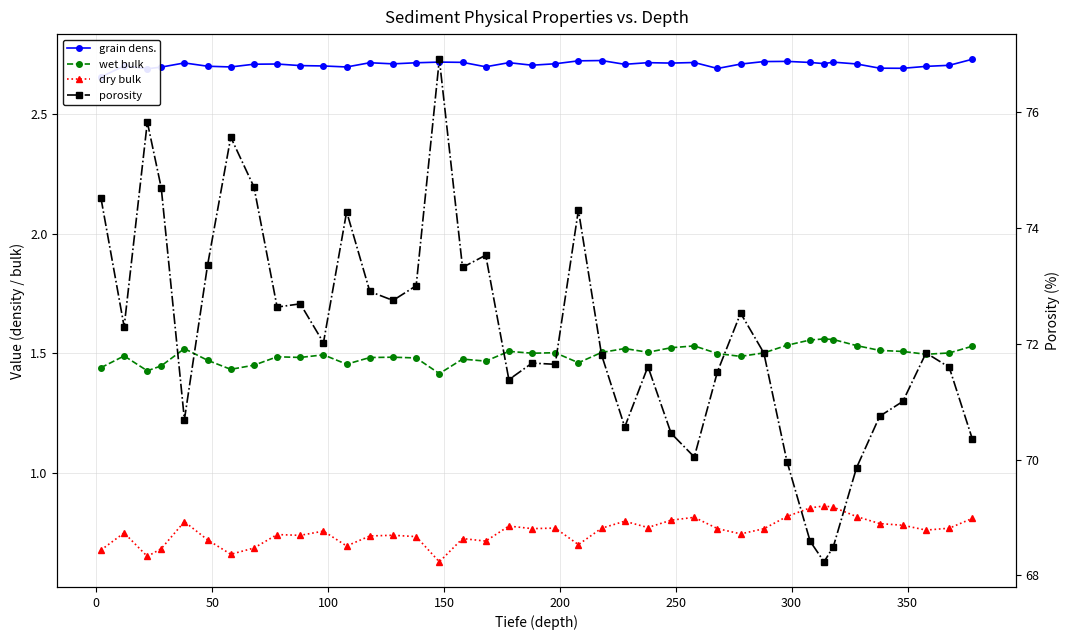

How many grain dens. values are between 2 and 3?

40